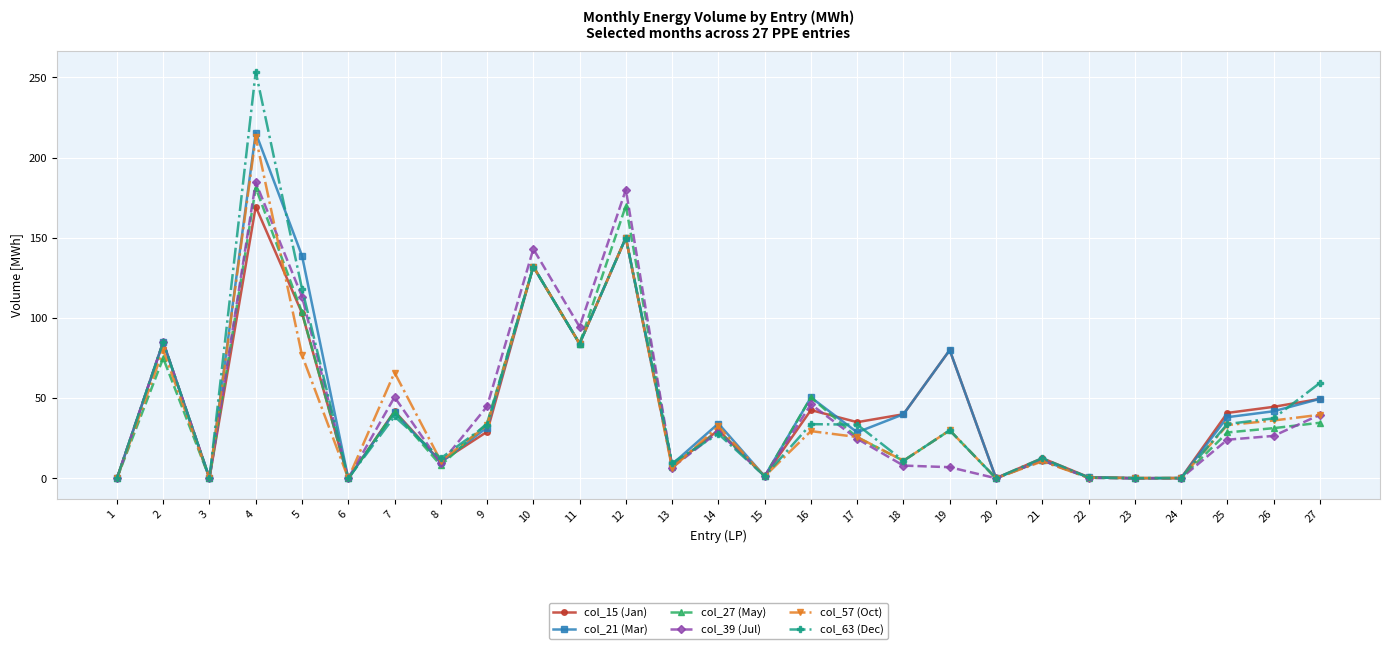

What is the greatest value displayed?

253.5